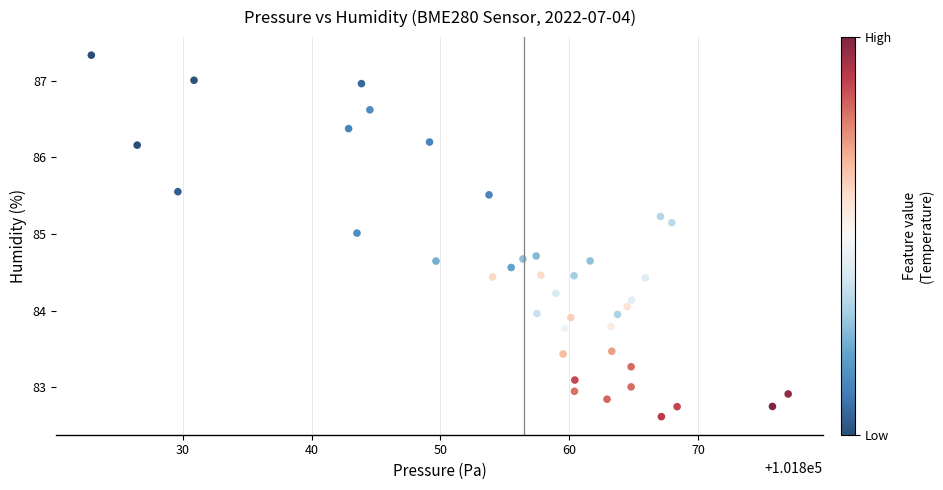

What is the range of X values (max minus min)?

54.1